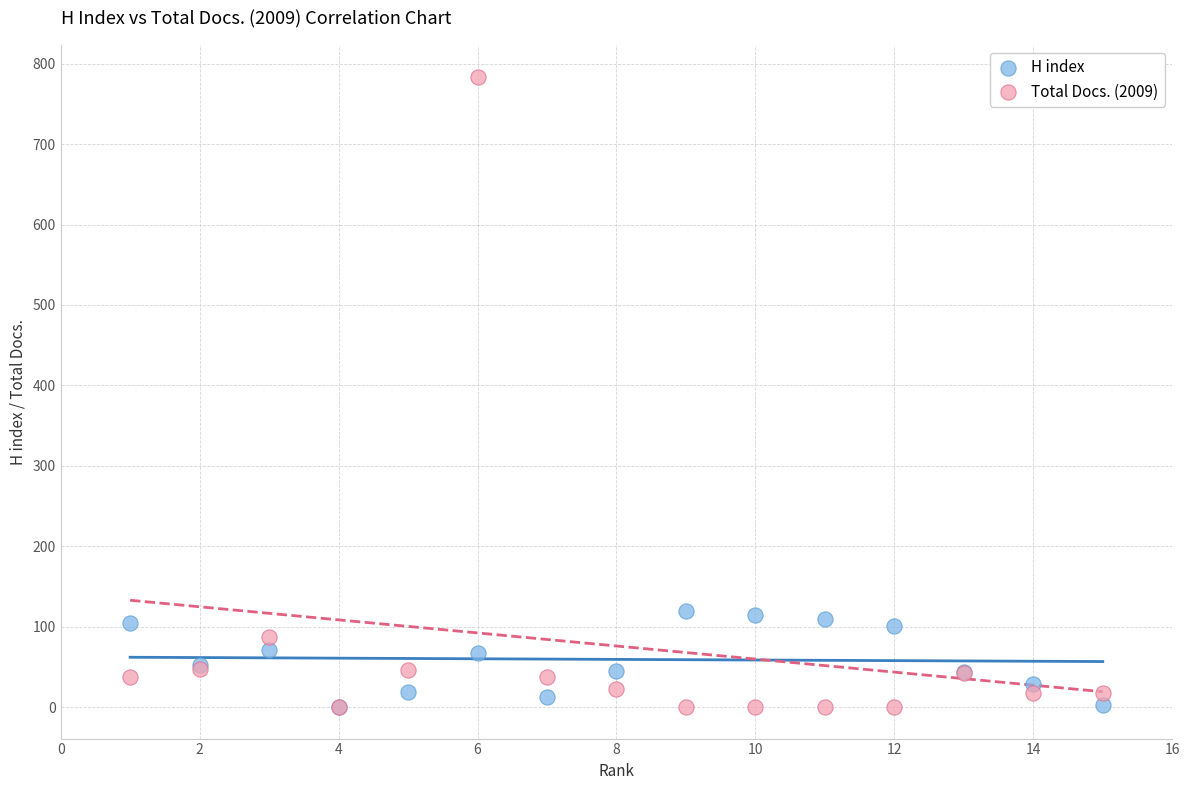

Which series has the widest spread of Y values?

Total Docs. (2009)